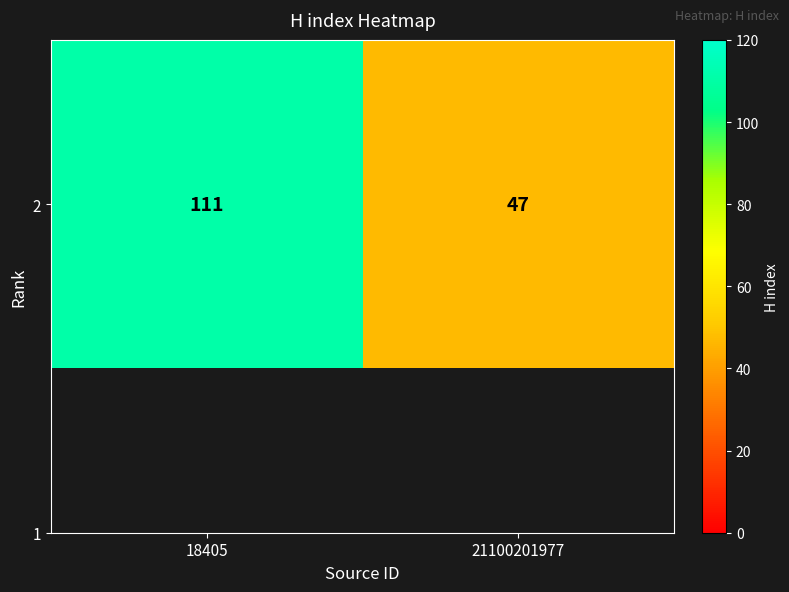

Reading left to right, extract all data points from this chart.

111	47